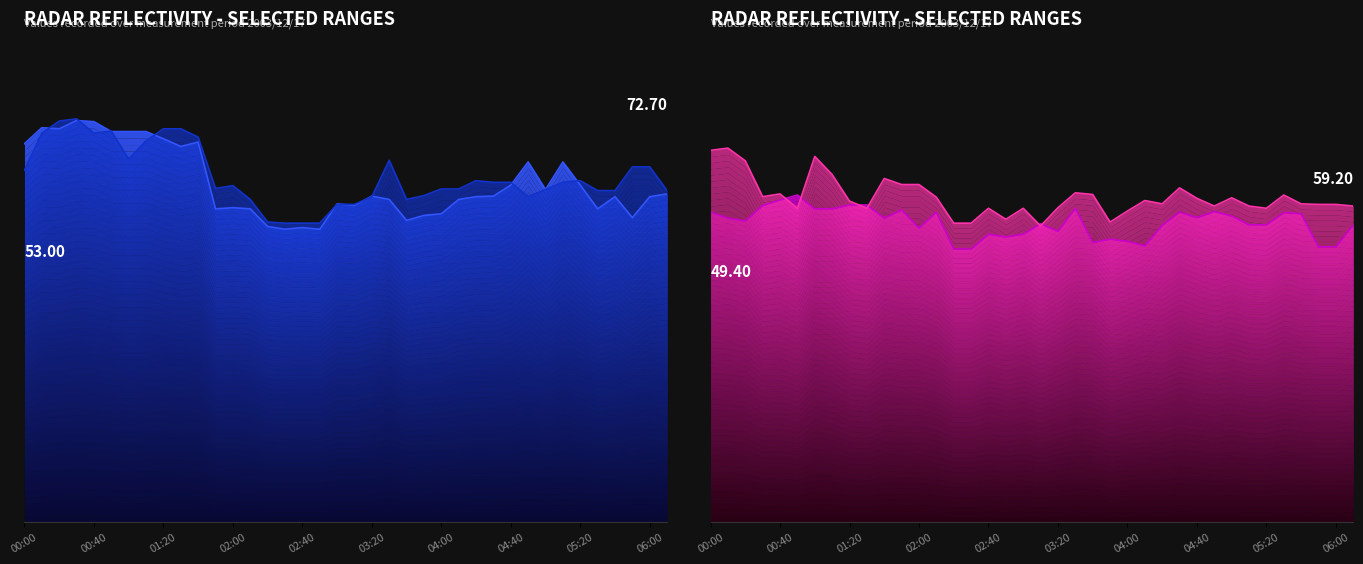

The 5.297 GHz series shows 29.2 at 01:20. True or false?

False